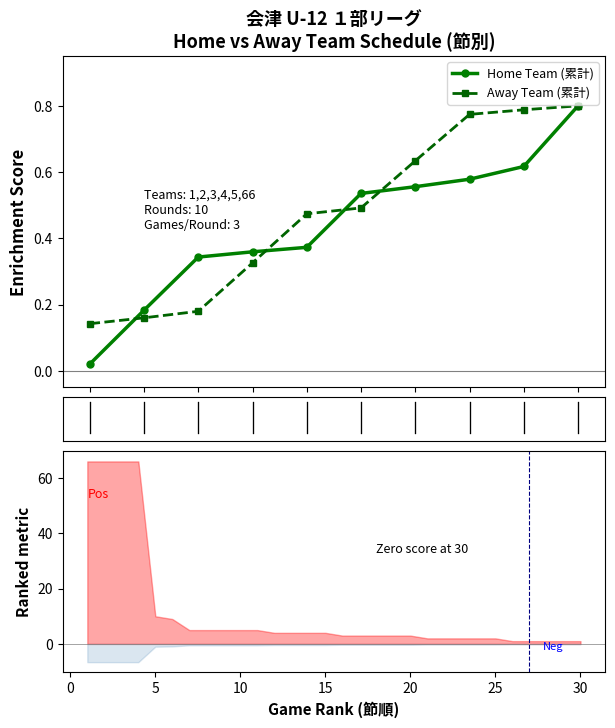

Where do Away Team (累計) and Home Team (累計) first cross each other?

0 and 5